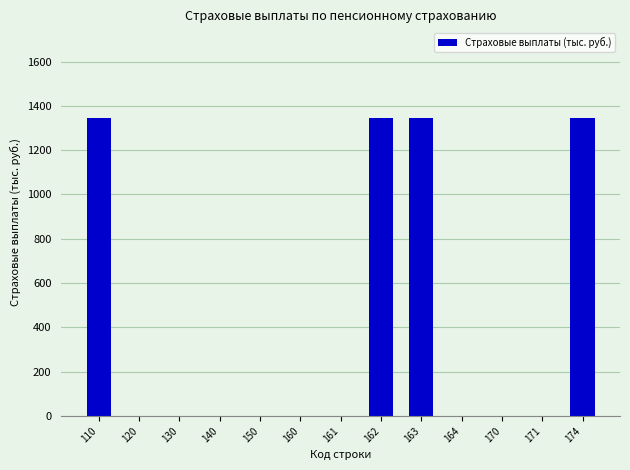

Reading left to right, what are all the values shown in this chart?

110=1346.2	120=0.0	130=0.0	140=0.0	150=0.0	160=0.0	161=0.0	162=1346.2	163=1346.2	164=0.0	170=0.0	171=0.0	174=1346.2